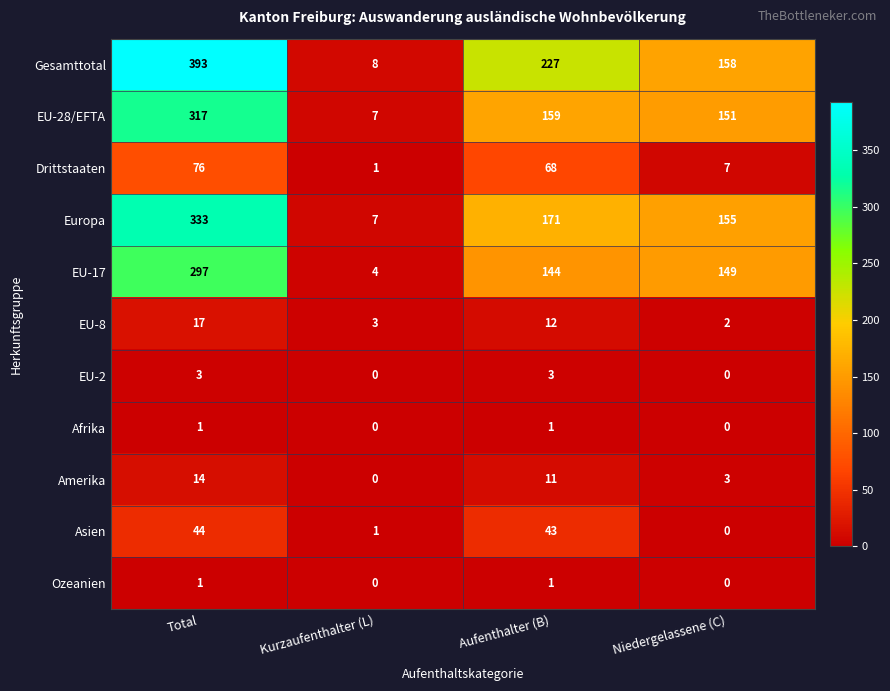

The Europa series shows 7 at Kurzaufenthalter (L). True or false?

True